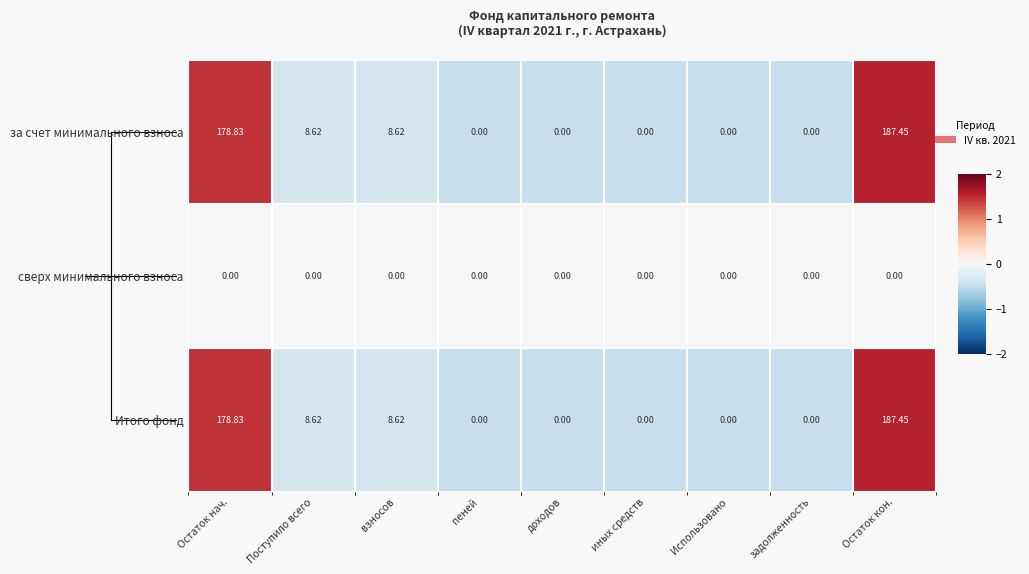

At which label does Итого фонд reach its peak?

Остаток кон.